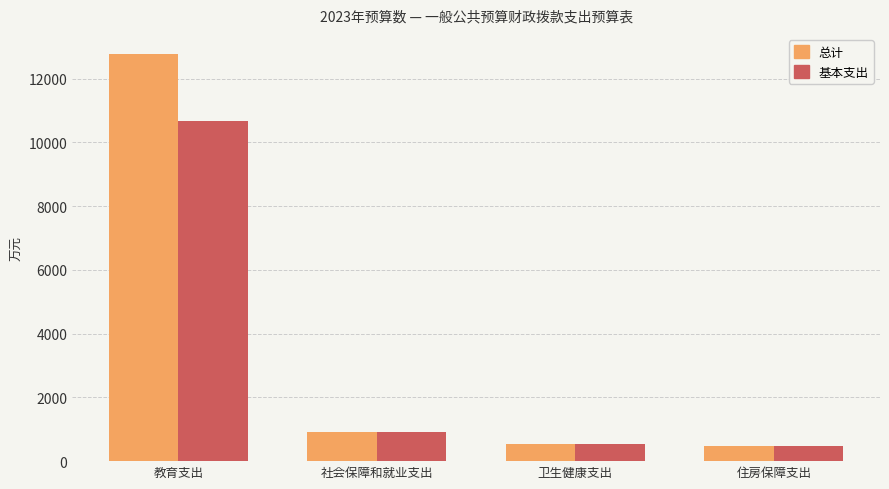

Rank the series by their average value, from lowest to highest.

基本支出, 总计